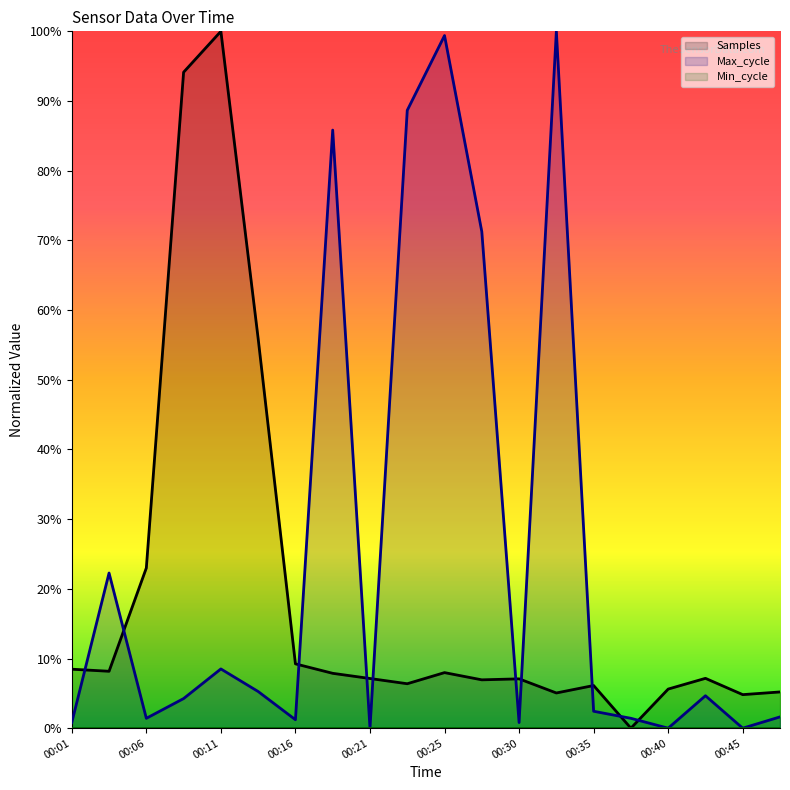

Is it true that Max_cycle equals 23.0 at 00:23?

False